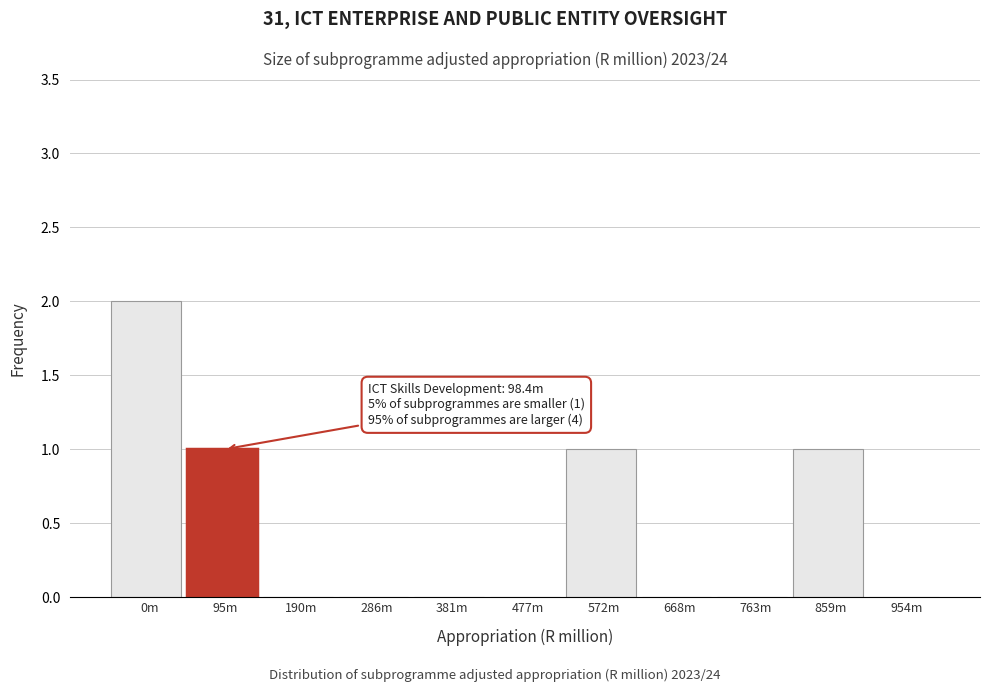

Reading left to right, extract all data points from this chart.

0m=2	95m=1	190m=0	286m=0	381m=0	477m=0	572m=1	668m=0	763m=0	859m=1	954m=0